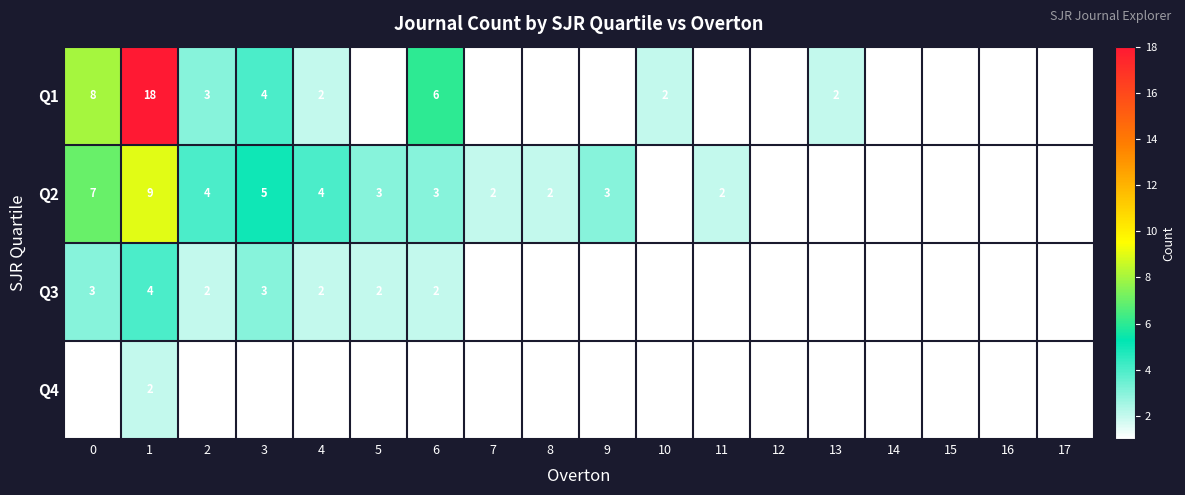

Between 7 and 17, which series saw the biggest shift?

Q2